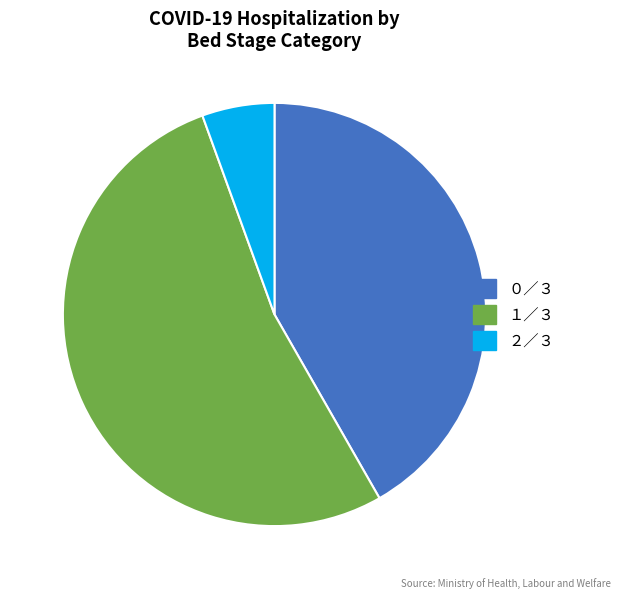

Between ２／３ and １／３, which is larger?

１／３